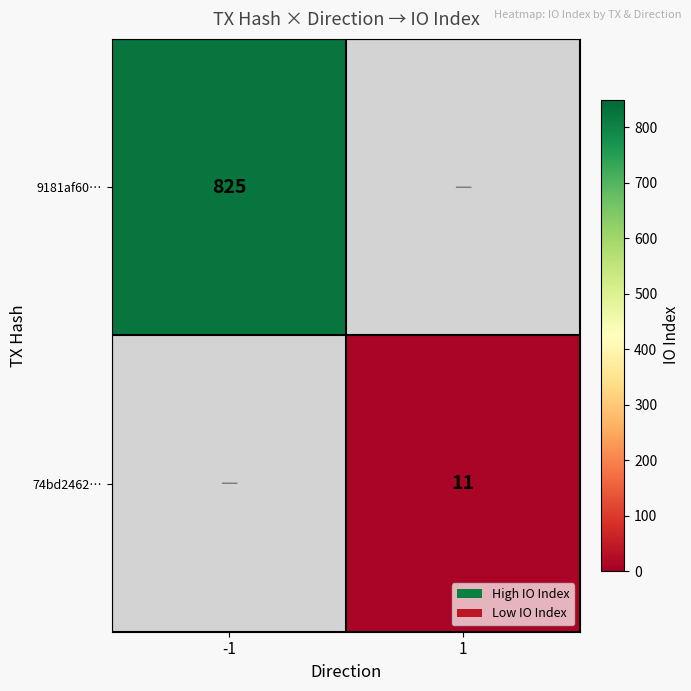

Is the value of 74bd2462… at 1 greater than the value of 9181af60… at -1?

No